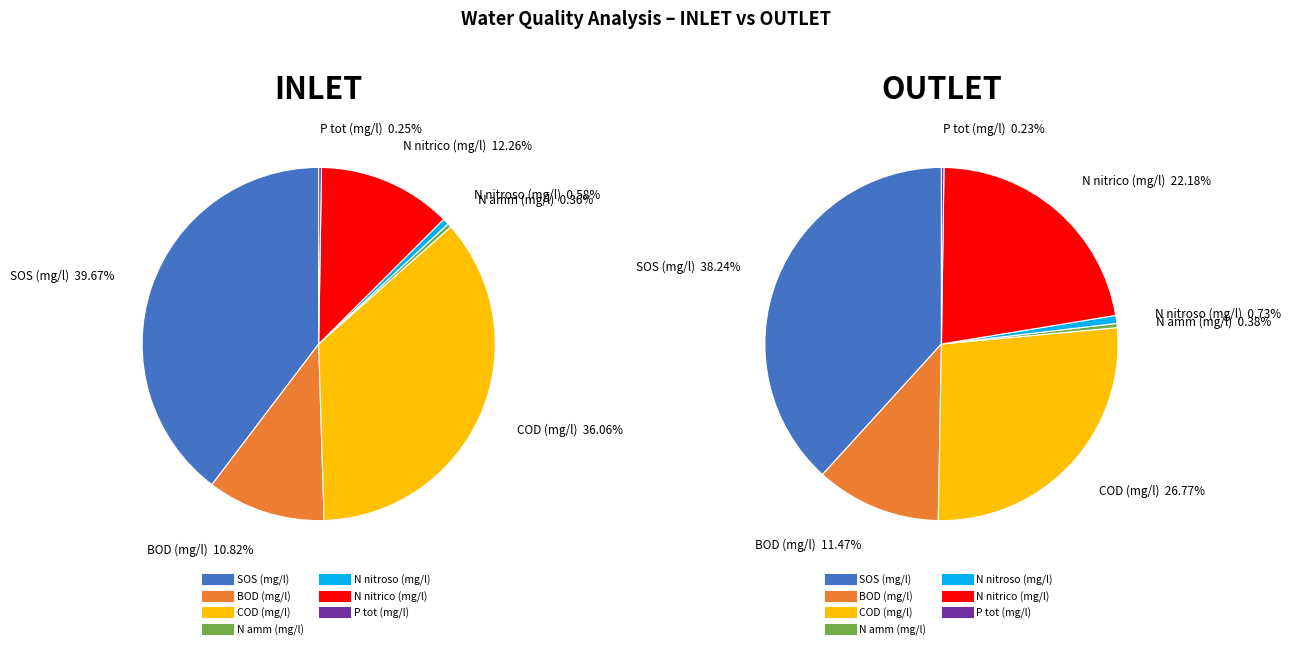

Is BOD (mg/l) the majority of the pie?

No